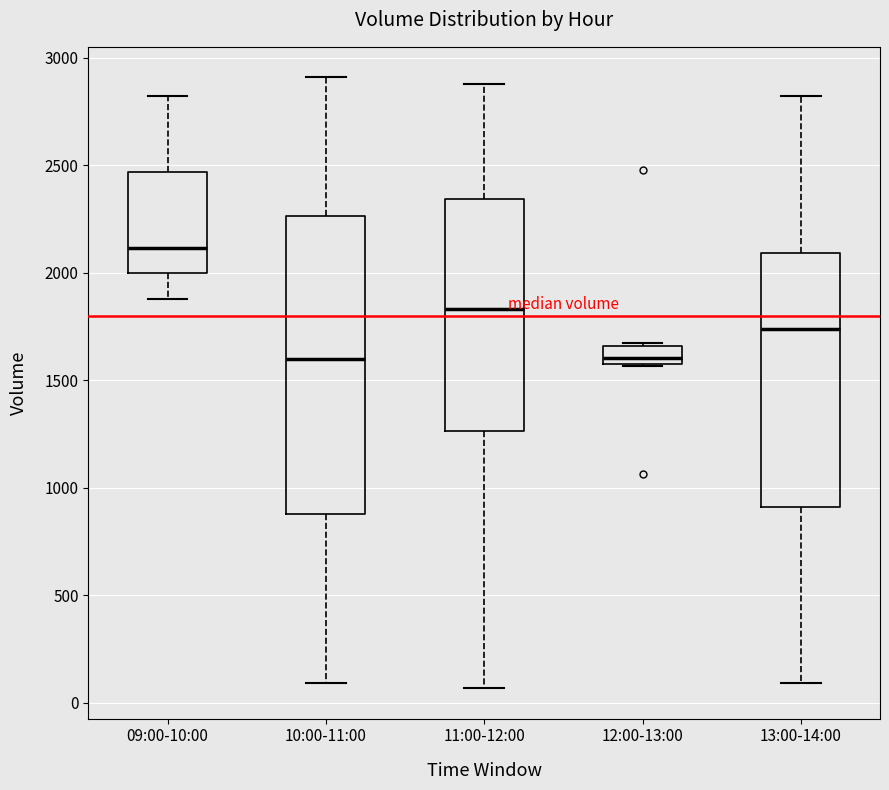

Comparing the boxes themselves (not the whiskers), which one is the tallest?

10:00-11:00